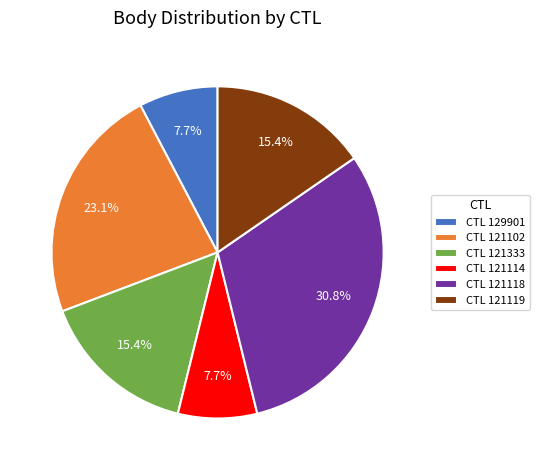

What is the largest slice in the pie chart?

CTL 121118